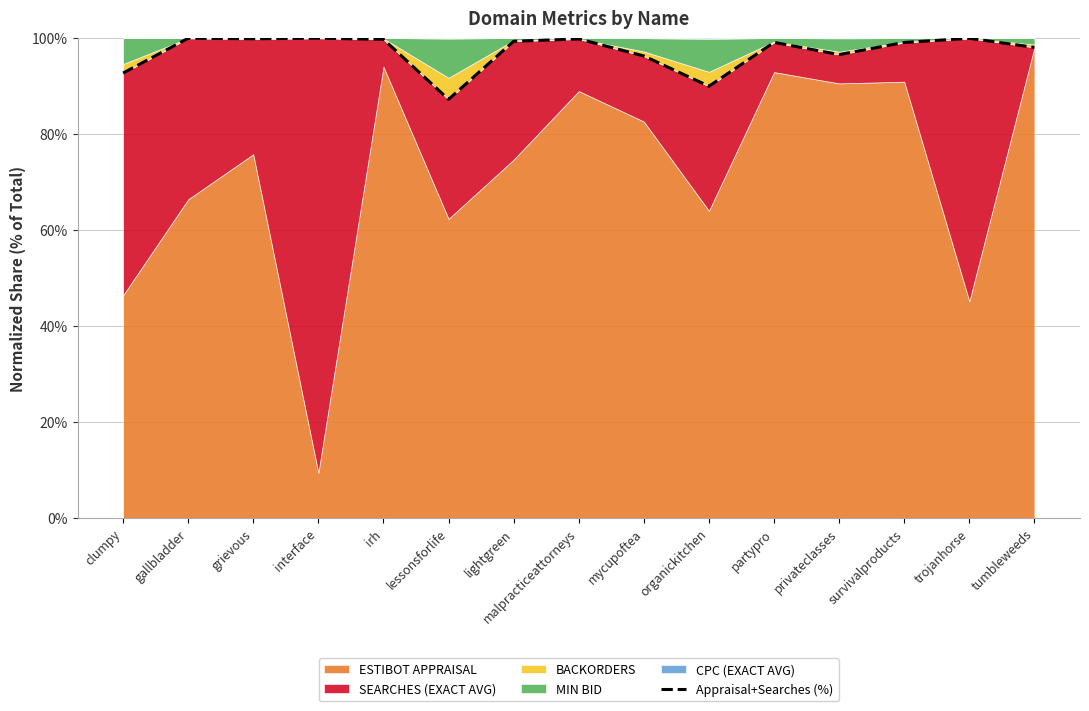

What position from the left is clumpy?

1